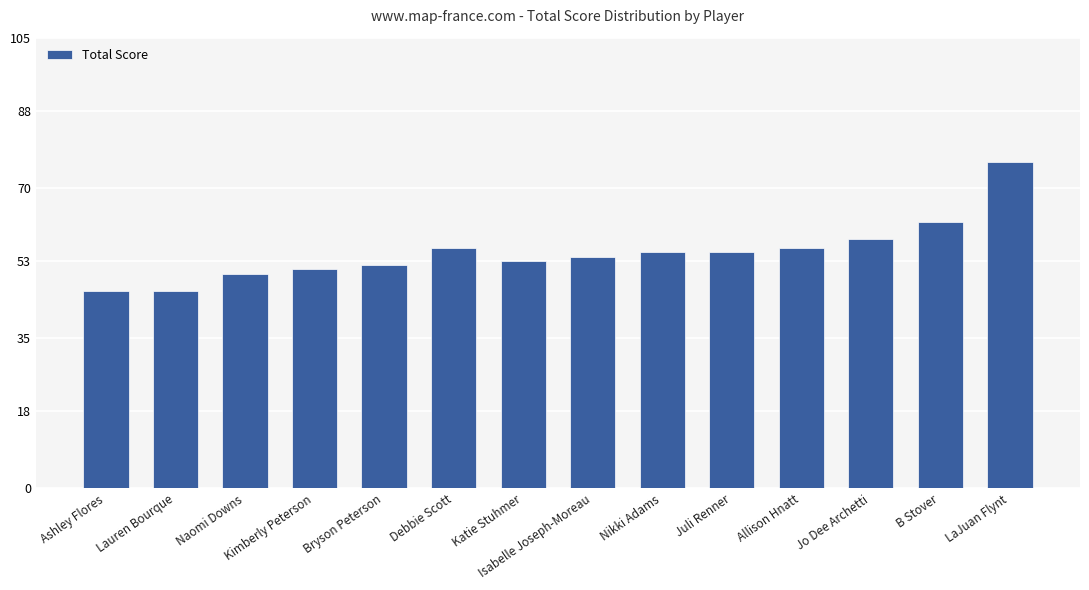

At which label is the value closest to 61?

B Stover